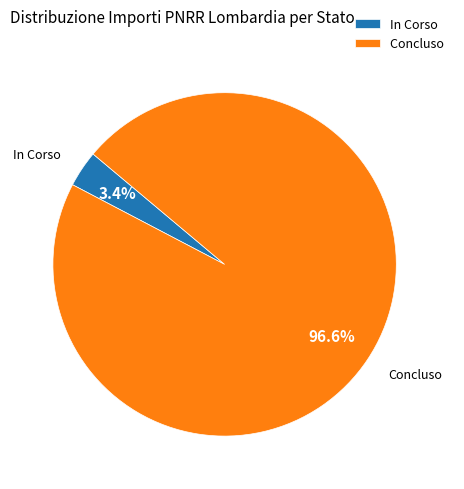

Is it true that In Corso is 88% of the pie?

False